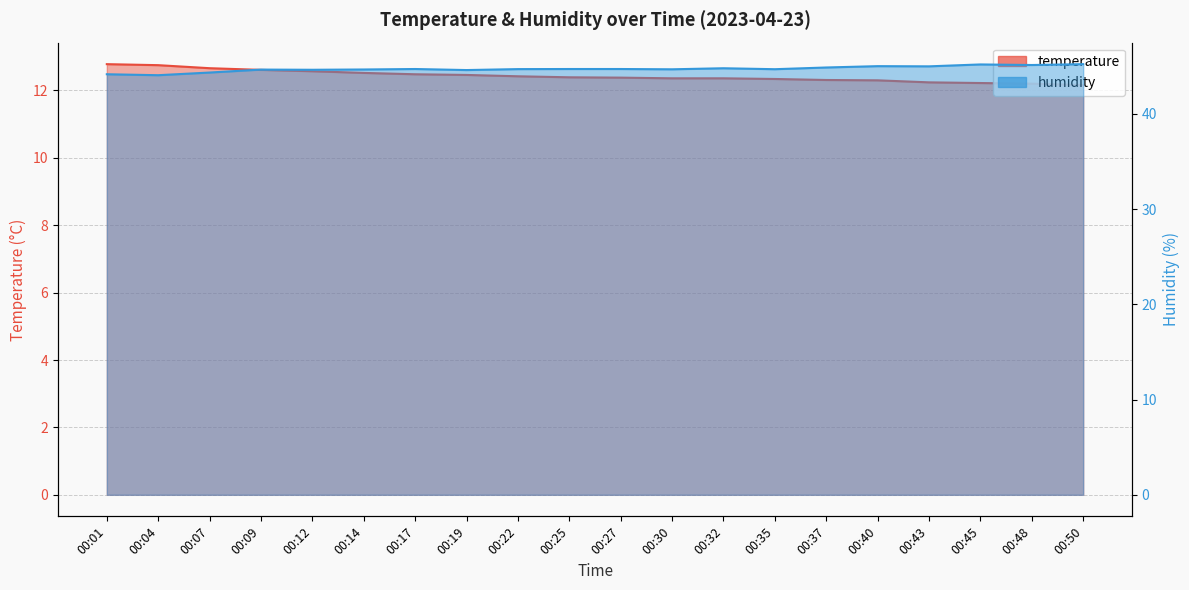

How many interior local valleys does the humidity series have?

7